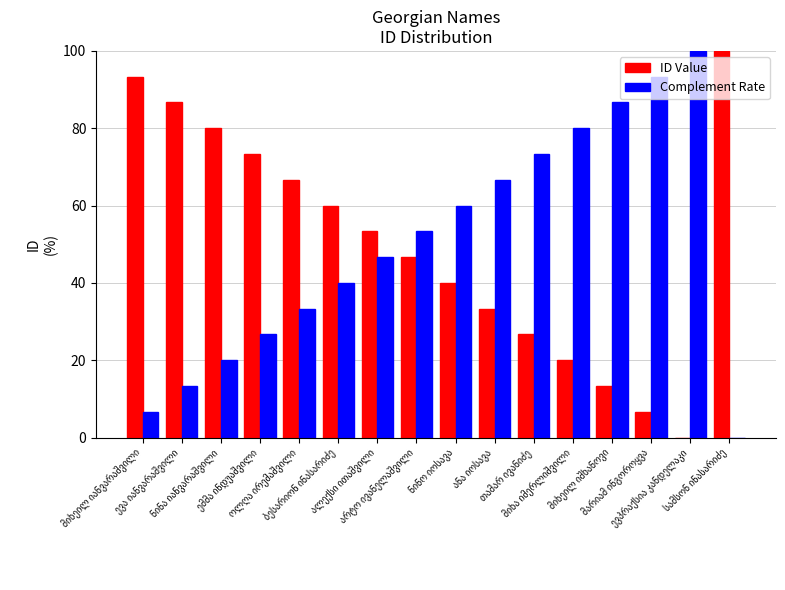

What is the maximum value shown in the chart?

100.0